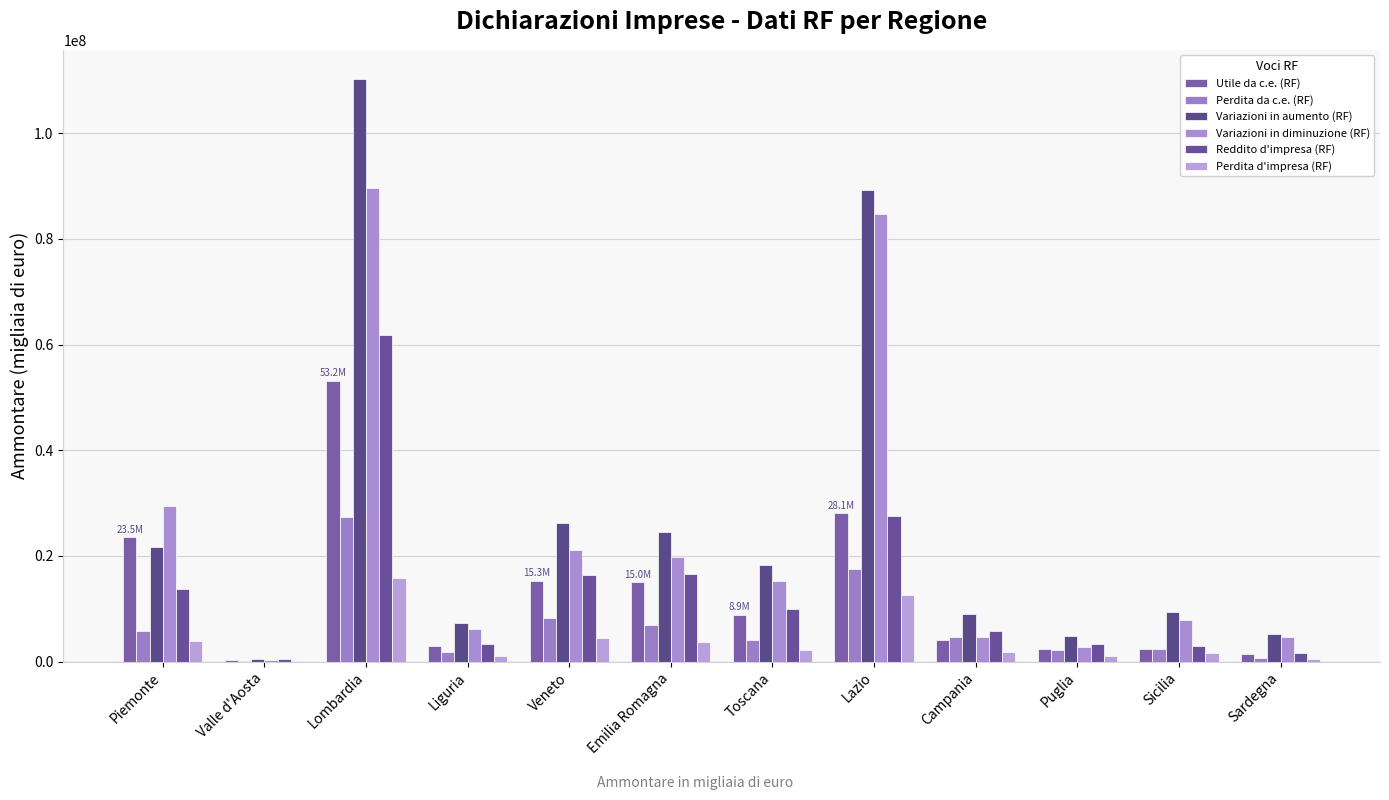

Between Campania and Lombardia, which is larger?

Lombardia